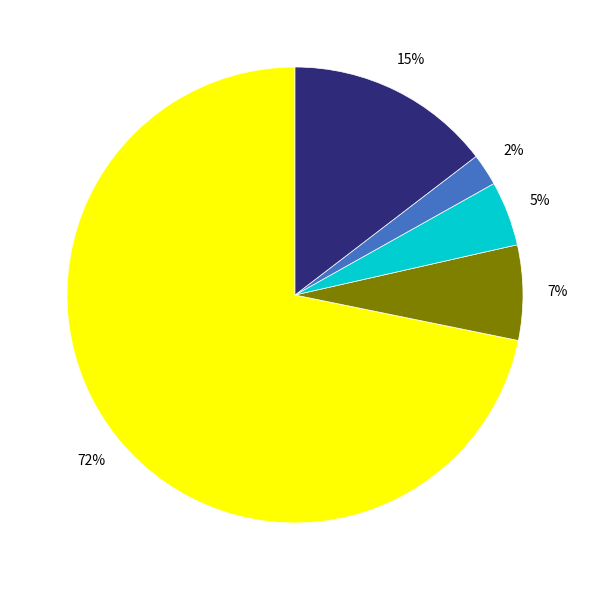

Is there any slice that represents more than half of the pie?

Yes